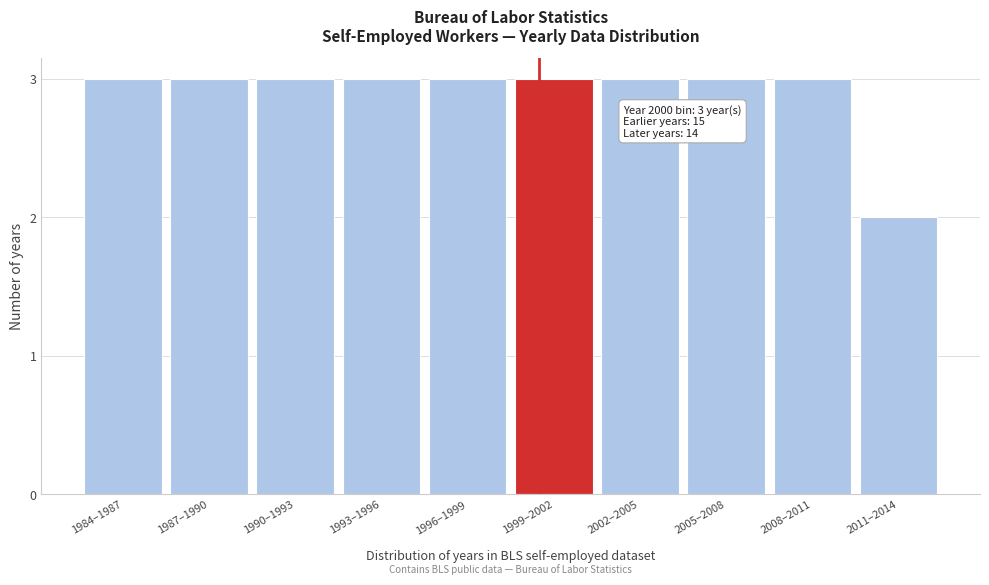

Reading right to left, what are all the values shown in this chart?

2011–2014=2	2008–2011=3	2005–2008=3	2002–2005=3	1999–2002=3	1996–1999=3	1993–1996=3	1990–1993=3	1987–1990=3	1984–1987=3